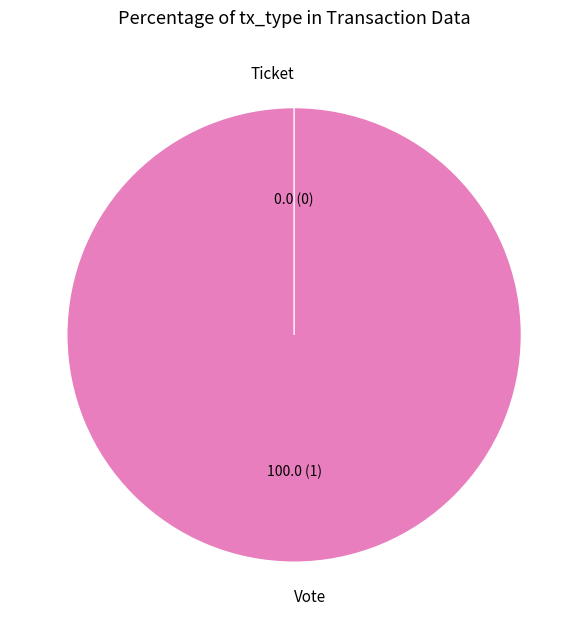

What is the smallest slice in the pie chart?

Ticket